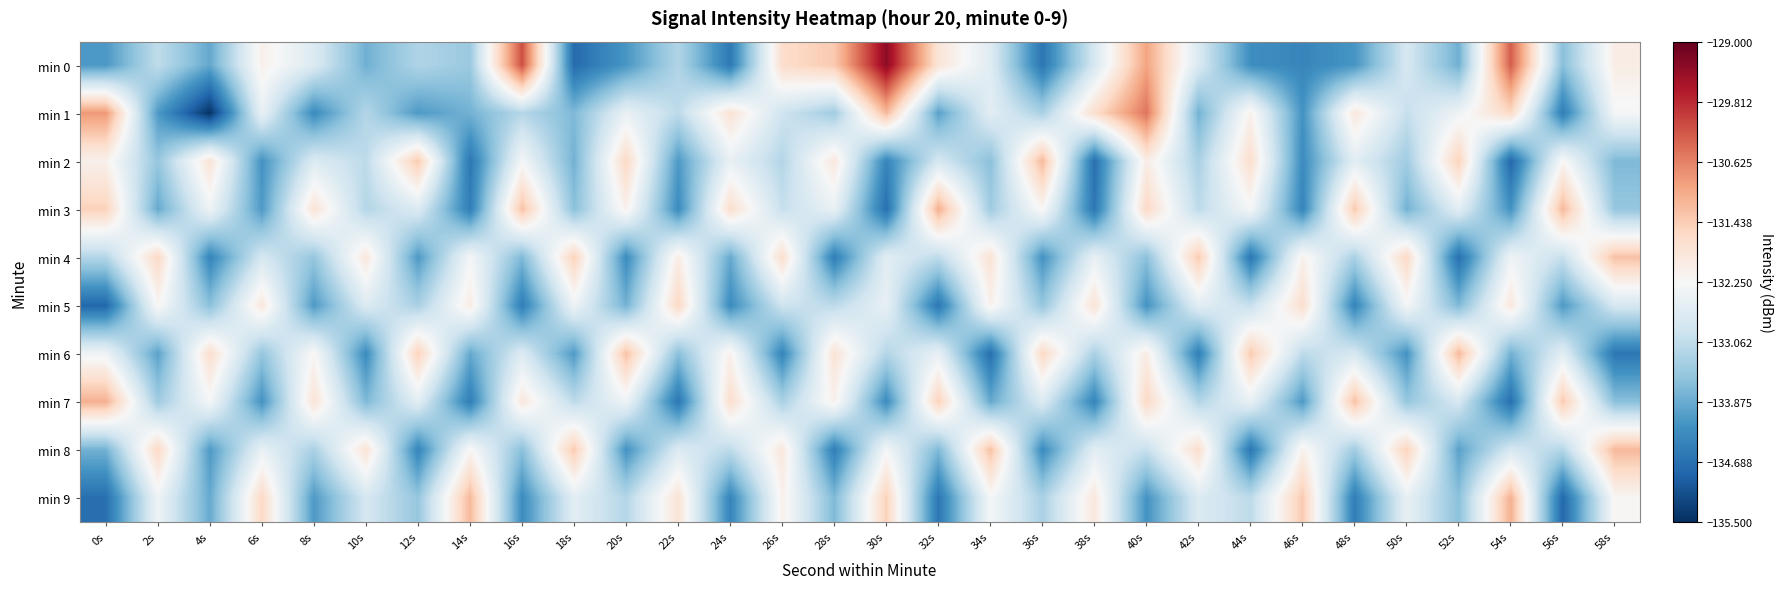

Reading left to right, transcribe all the data shown in this chart.

min 0: 0s=-134.1	2s=-133.1	4s=-133.9	6s=-132.1	8s=-132.7	10s=-133.8	12s=-133.2	14s=-133.5	16s=-130.2	18s=-134.8	20s=-134.1	22s=-133.2	24s=-134.6	26s=-131.7	28s=-131.4	30s=-129.3	32s=-131.8	34s=-132.6	36s=-134.6	38s=-132.8	40s=-131.0	42s=-132.7	44s=-134.3	46s=-134.4	48s=-134.2	50s=-132.8	52s=-133.8	54s=-130.3	56s=-133.6	58s=-132.0
min 1: 0s=-130.8	2s=-134.1	4s=-135.5	6s=-132.5	8s=-134.3	10s=-133.2	12s=-134.1	14s=-133.8	16s=-133.2	18s=-133.7	20s=-132.5	22s=-133.1	24s=-131.8	26s=-132.9	28s=-133.4	30s=-131.2	32s=-134.0	34s=-132.6	36s=-133.3	38s=-131.7	40s=-130.5	42s=-133.8	44s=-132.1	46s=-134.2	48s=-131.9	50s=-133.0	52s=-132.4	54s=-131.6	56s=-134.5	58s=-132.3
min 2: 0s=-132.1	2s=-133.5	4s=-131.8	6s=-134.2	8s=-132.7	10s=-133.1	12s=-131.4	14s=-134.6	16s=-132.3	18s=-133.8	20s=-131.6	22s=-134.1	24s=-132.5	26s=-133.2	28s=-131.9	30s=-134.4	32s=-132.8	34s=-133.6	36s=-131.2	38s=-134.7	40s=-132.0	42s=-133.3	44s=-131.7	46s=-134.3	48s=-132.6	50s=-133.4	52s=-131.5	54s=-134.8	56s=-132.2	58s=-133.7
min 3: 0s=-131.5	2s=-133.9	4s=-132.4	6s=-134.1	8s=-131.8	10s=-133.2	12s=-132.7	14s=-134.5	16s=-131.3	18s=-133.6	20s=-132.1	22s=-134.3	24s=-131.7	26s=-133.0	28s=-132.5	30s=-134.7	32s=-131.1	34s=-133.4	36s=-132.2	38s=-134.6	40s=-131.6	42s=-133.1	44s=-132.3	46s=-134.4	48s=-131.4	50s=-133.8	52s=-132.6	54s=-134.2	56s=-131.2	58s=-133.5
min 4: 0s=-133.2	2s=-131.6	4s=-134.4	6s=-132.8	8s=-133.5	10s=-131.9	12s=-134.1	14s=-132.3	16s=-133.7	18s=-131.5	20s=-134.3	22s=-132.0	24s=-133.9	26s=-131.7	28s=-134.5	30s=-132.6	32s=-133.1	34s=-131.8	36s=-134.2	38s=-132.5	40s=-133.6	42s=-131.4	44s=-134.6	46s=-132.1	48s=-133.3	50s=-131.6	52s=-134.7	54s=-132.4	56s=-133.0	58s=-131.3
min 5: 0s=-134.8	2s=-132.2	4s=-133.6	6s=-131.9	8s=-134.1	10s=-132.7	12s=-133.3	14s=-132.0	16s=-134.5	18s=-132.4	20s=-133.8	22s=-131.6	24s=-134.3	26s=-132.9	28s=-133.1	30s=-132.5	32s=-134.6	34s=-132.1	36s=-133.5	38s=-131.8	40s=-134.2	42s=-132.6	44s=-133.0	46s=-131.7	48s=-134.4	50s=-132.3	52s=-133.7	54s=-131.9	56s=-134.1	58s=-132.8
min 6: 0s=-132.4	2s=-134.0	4s=-131.7	6s=-133.5	8s=-132.2	10s=-134.3	12s=-131.5	14s=-133.9	16s=-132.7	18s=-134.1	20s=-131.3	22s=-133.6	24s=-132.1	26s=-134.4	28s=-131.8	30s=-133.2	32s=-132.5	34s=-134.7	36s=-131.6	38s=-133.3	40s=-132.0	42s=-134.5	44s=-131.4	46s=-133.1	48s=-132.8	50s=-134.2	52s=-131.2	54s=-133.8	56s=-132.6	58s=-134.6
min 7: 0s=-131.1	2s=-133.4	4s=-132.3	6s=-134.2	8s=-131.8	10s=-133.7	12s=-132.6	14s=-134.5	16s=-131.9	18s=-133.1	20s=-132.4	22s=-134.6	24s=-131.7	26s=-133.3	28s=-132.1	30s=-134.3	32s=-131.5	34s=-133.9	36s=-132.7	38s=-134.4	40s=-131.6	42s=-133.2	44s=-132.5	46s=-134.1	48s=-131.3	50s=-133.5	52s=-132.8	54s=-134.7	56s=-131.4	58s=-133.6
min 8: 0s=-133.8	2s=-131.6	4s=-134.1	6s=-132.5	8s=-133.3	10s=-131.8	12s=-134.4	14s=-132.2	16s=-133.6	18s=-131.4	20s=-134.2	22s=-132.7	24s=-133.1	26s=-131.9	28s=-134.5	30s=-132.3	32s=-133.7	34s=-131.3	36s=-134.3	38s=-132.6	40s=-133.0	42s=-131.7	44s=-134.6	46s=-132.1	48s=-133.4	50s=-131.5	52s=-134.0	54s=-132.8	56s=-133.2	58s=-131.2
min 9: 0s=-134.7	2s=-132.4	4s=-133.9	6s=-131.6	8s=-134.1	10s=-132.8	12s=-133.5	14s=-131.2	16s=-134.3	18s=-132.6	20s=-133.2	22s=-131.8	24s=-134.4	26s=-132.1	28s=-133.7	30s=-131.5	32s=-134.6	34s=-132.3	36s=-133.3	38s=-131.9	40s=-134.2	42s=-132.7	44s=-133.1	46s=-131.4	48s=-134.5	50s=-132.5	52s=-133.6	54s=-131.1	56s=-134.8	58s=-132.2